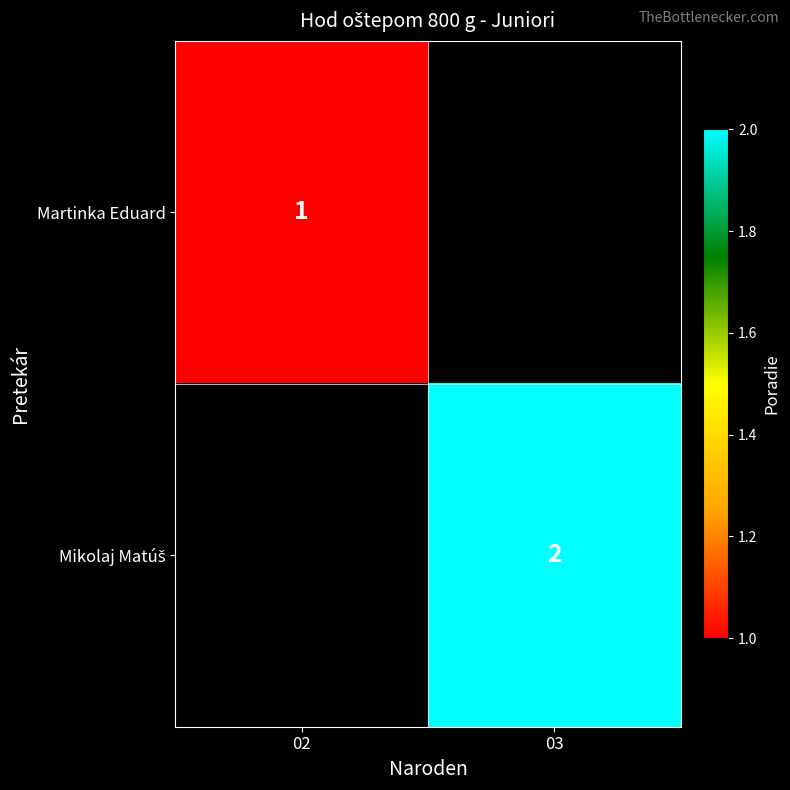

The value of Martinka Eduard at 02 is 0.3. True or false?

False